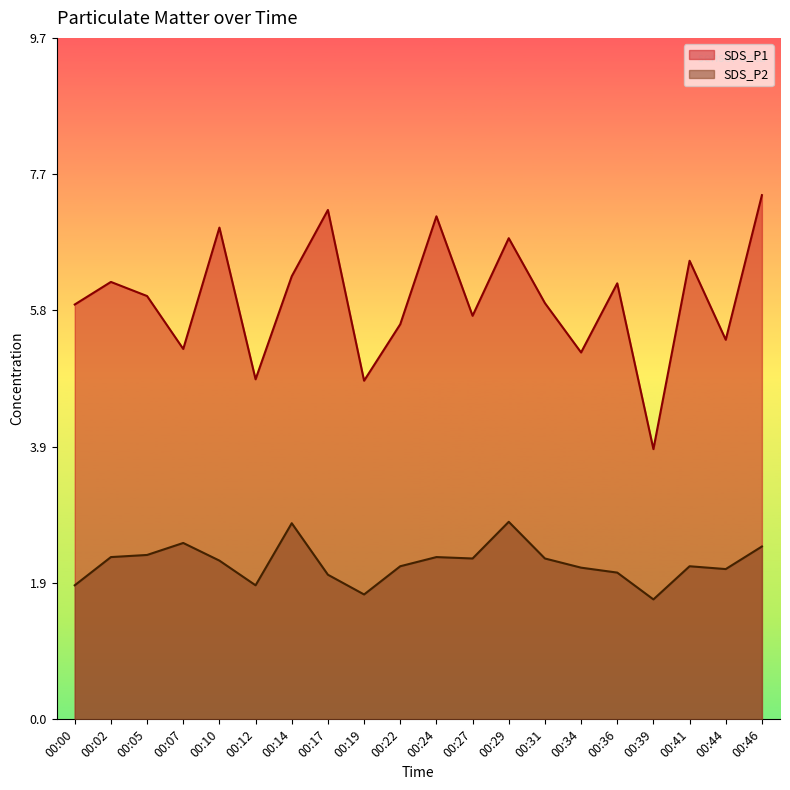

Reading left to right, transcribe all the data shown in this chart.

SDS_P1: 00:00=5.9	00:02=6.2	00:05=6.0	00:07=5.2	00:10=7.0	00:12=4.8	00:14=6.3	00:17=7.2	00:19=4.8	00:22=5.6	00:24=7.1	00:27=5.7	00:29=6.8	00:31=5.9	00:34=5.2	00:36=6.2	00:39=3.8	00:41=6.5	00:44=5.4	00:46=7.4
SDS_P2: 00:00=1.9	00:02=2.3	00:05=2.3	00:07=2.5	00:10=2.2	00:12=1.9	00:14=2.8	00:17=2.0	00:19=1.8	00:22=2.2	00:24=2.3	00:27=2.3	00:29=2.8	00:31=2.3	00:34=2.1	00:36=2.1	00:39=1.7	00:41=2.2	00:44=2.1	00:46=2.5